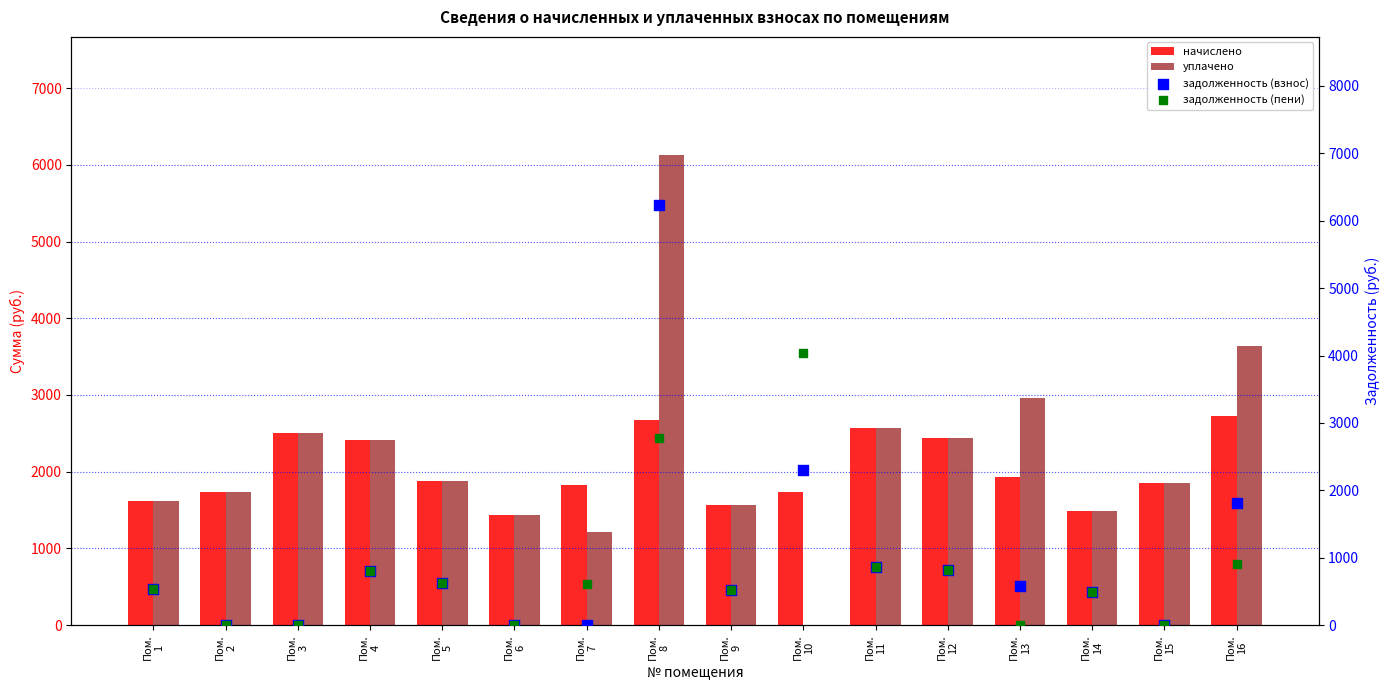

At how many categories does at least one series exceed 4121?

1